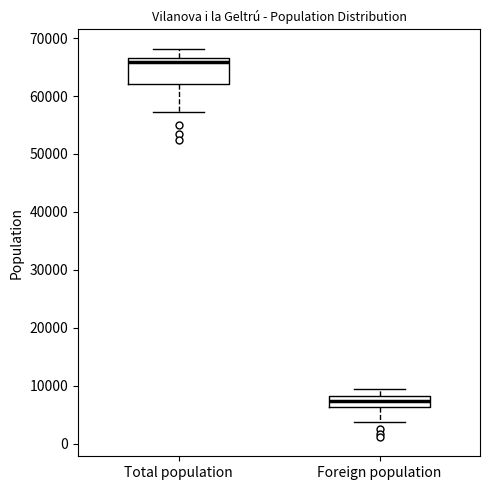

Reading left to right, read every box against the y-axis: the position of its median line, the range the box covers, and the ends of its whiskers. The values are not printed on the chart, so give them approximately, as read against the axis.

Total population: median 66000, box 62000 to 67000, whiskers 57000 to 68000
Foreign population: median 7000, box 6000 to 8000, whiskers 4000 to 9000